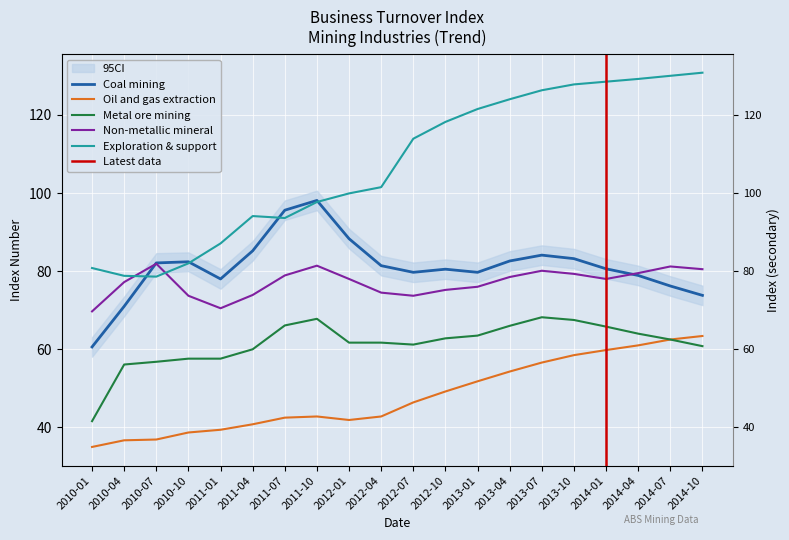

What is the difference between the second highest and minimum values in the Exploration & support series?

51.4